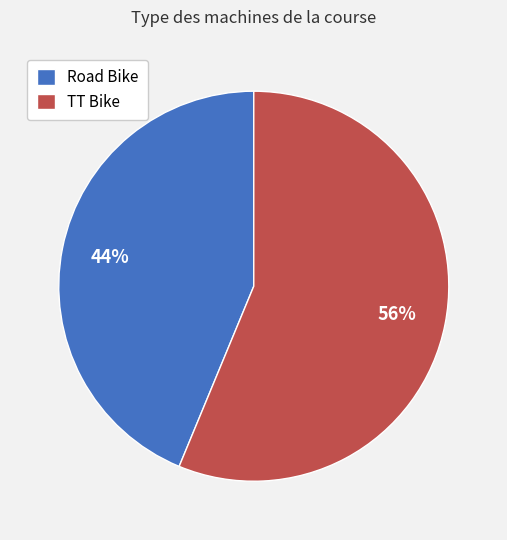

Does TT Bike account for over 50% of the chart?

Yes